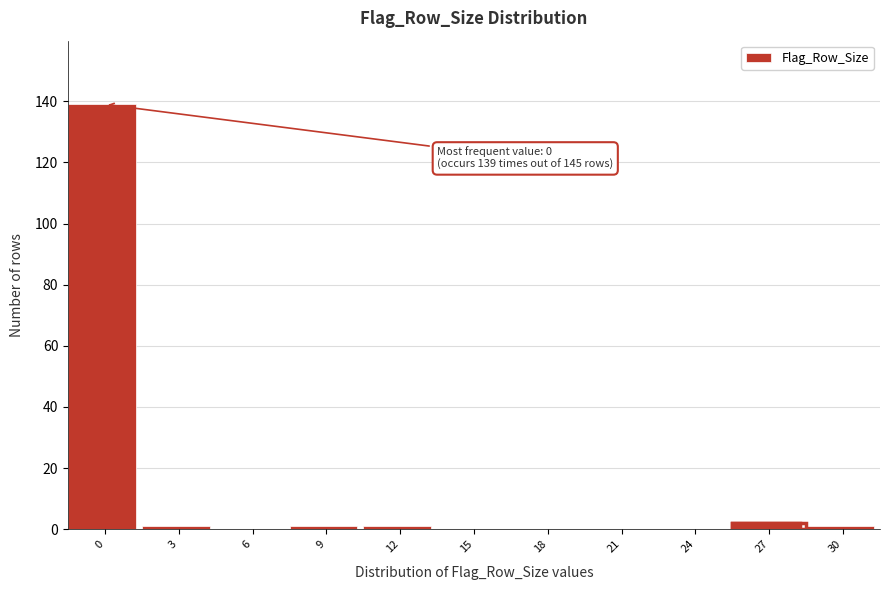

Reading left to right, what are all the values shown in this chart?

0=139	3=1	6=0	9=1	12=1	15=0	18=0	21=0	24=0	27=2	30=1